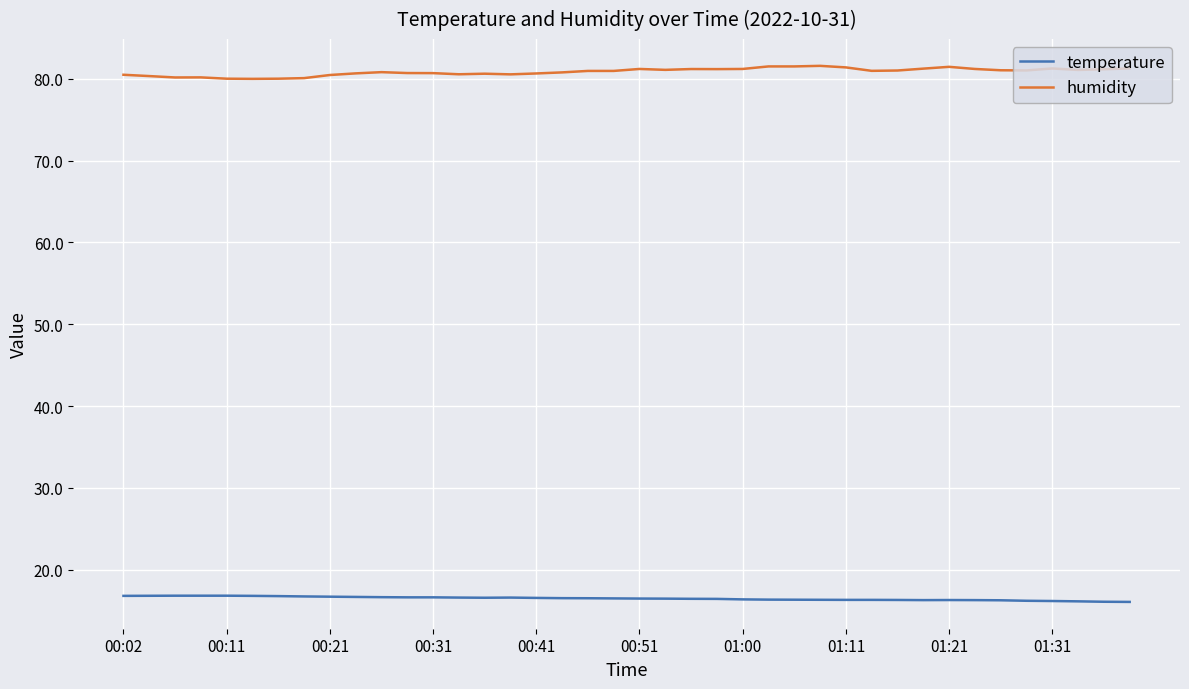

Which series has the largest total across all categories?

humidity